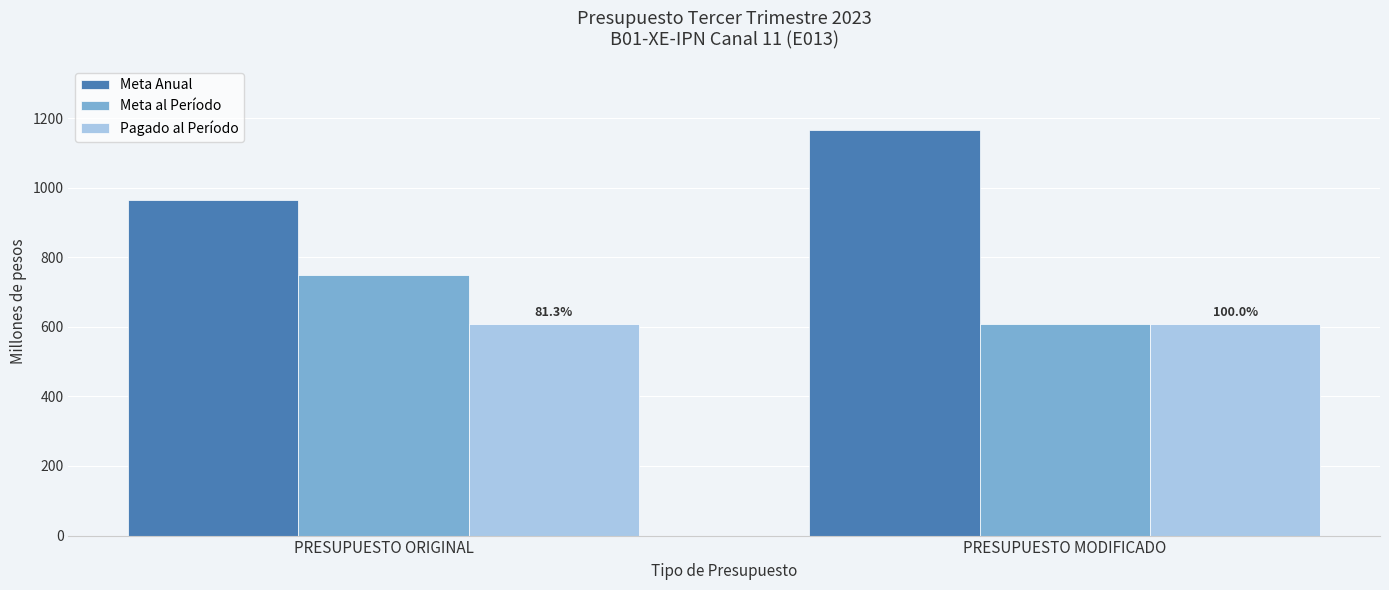

What is the average value of the Pagado al Período series?

608.1